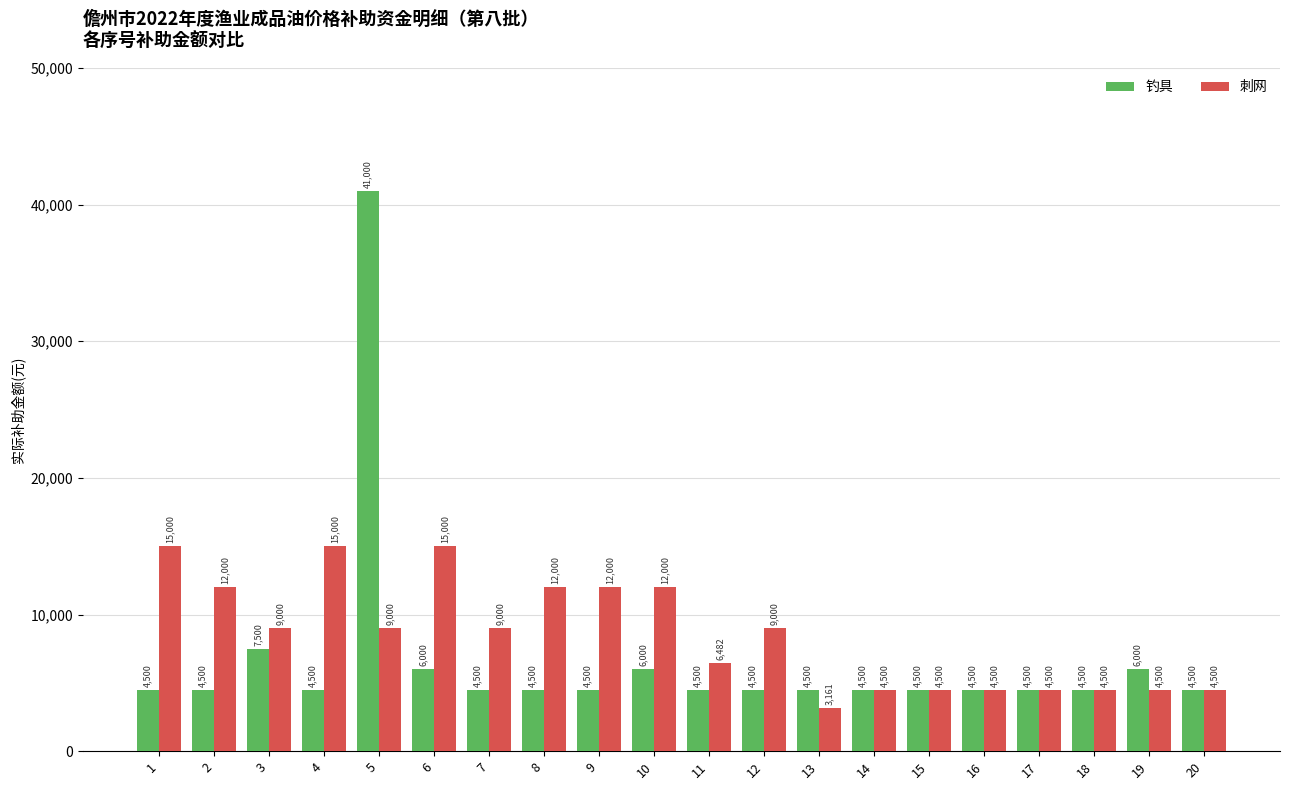

Rank the series by their average value, from highest to lowest.

刺网, 钓具